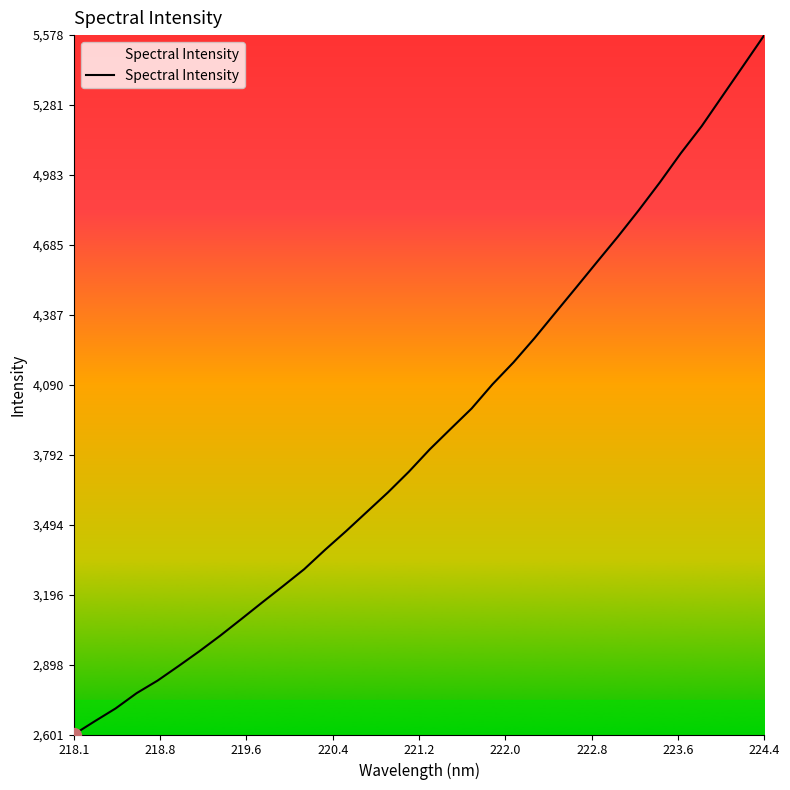

What is the minimum value shown in the chart?

2601.1